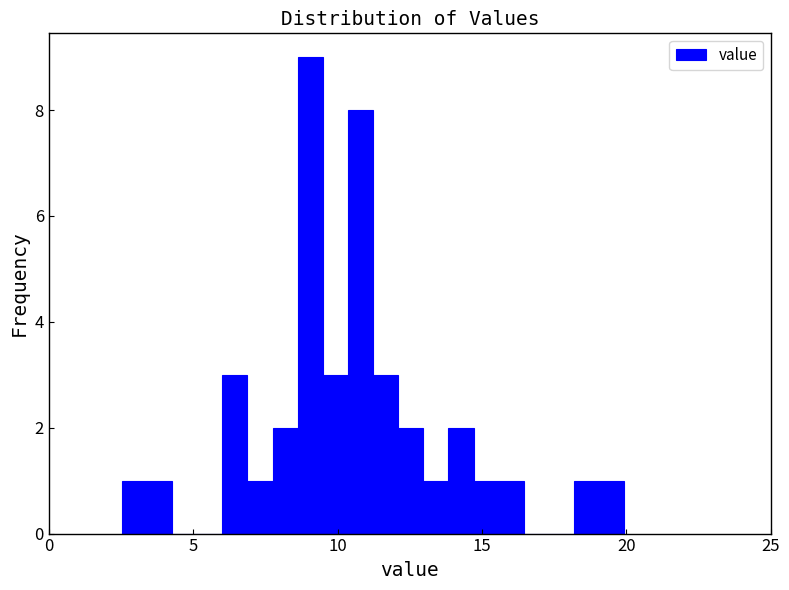

Around what value on the x-axis is the tallest bar? Give the approximate position of its centre, as read against the axis.

9.0